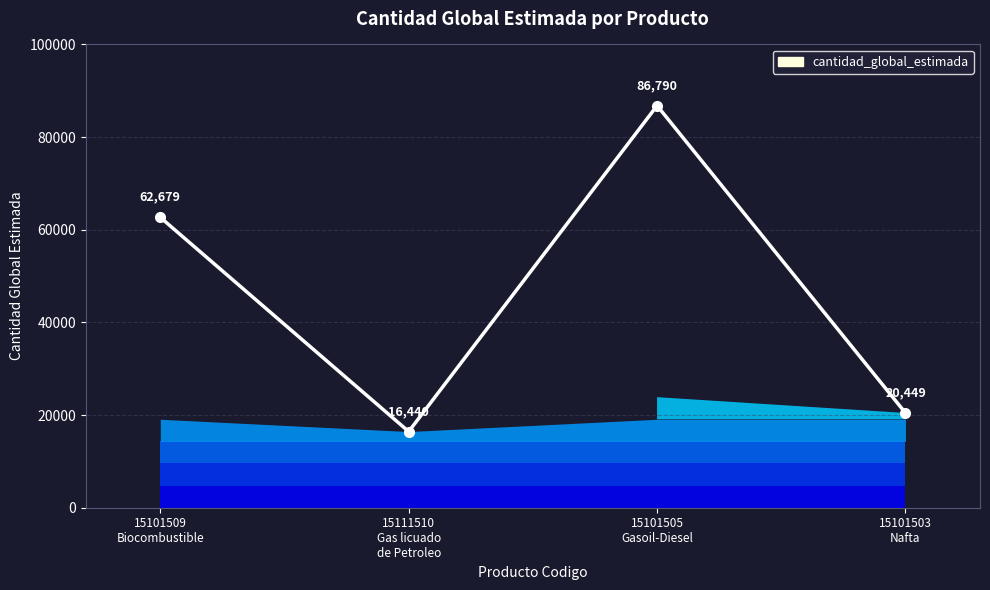

True or false: the data has more than 1 interior local peaks.

False